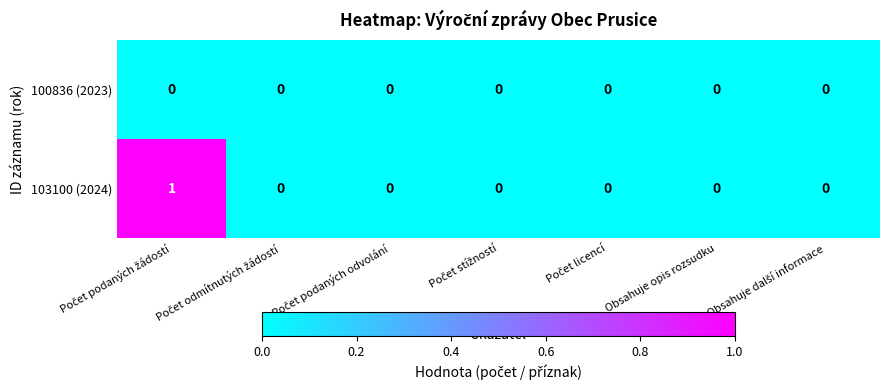

Rank the series by their maximum value, from highest to lowest.

103100 (2024), 100836 (2023)